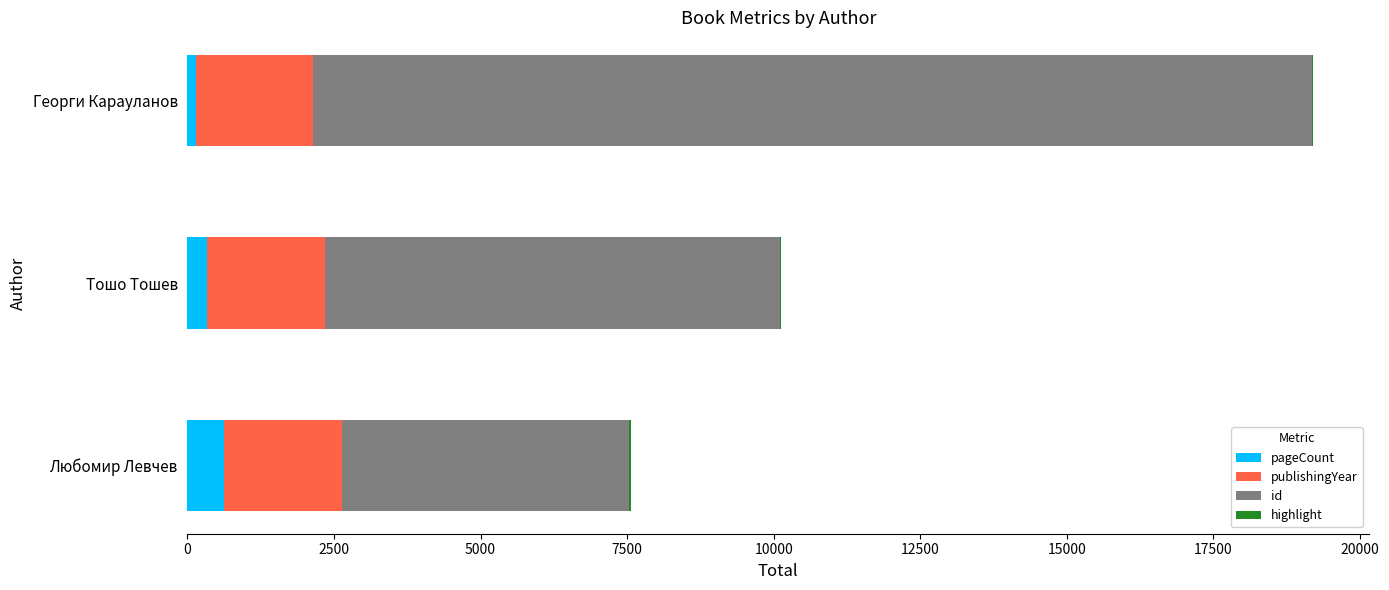

Is it true that pageCount equals 400 at Любомир Левчев?

False